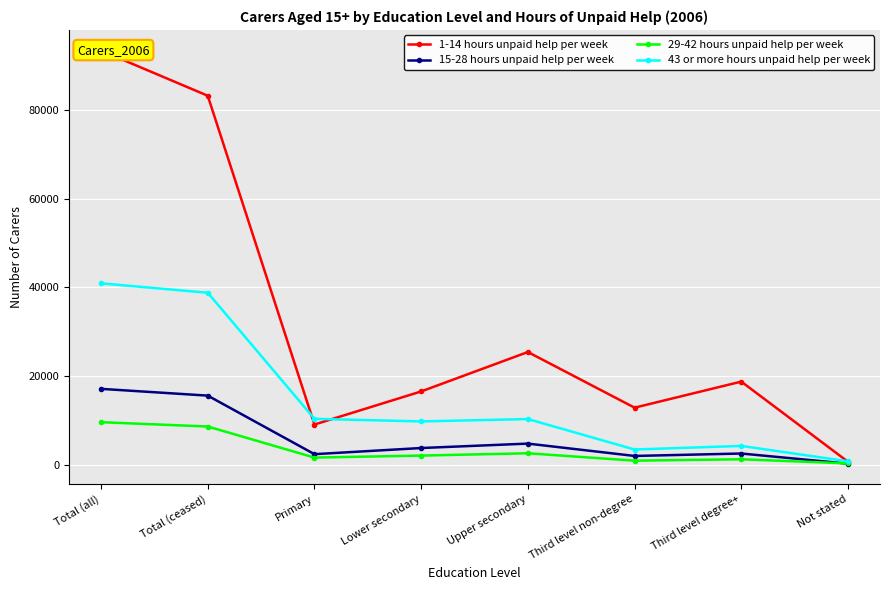

At which label does 15-28 hours unpaid help per week first exceed 3751?

Total (all)